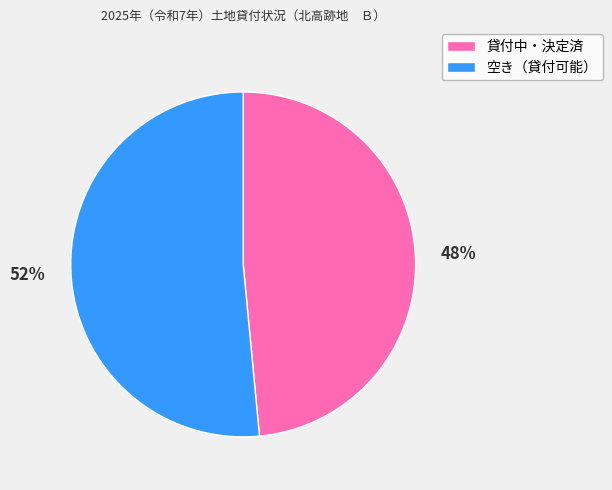

What is the majority slice?

空き（貸付可能）